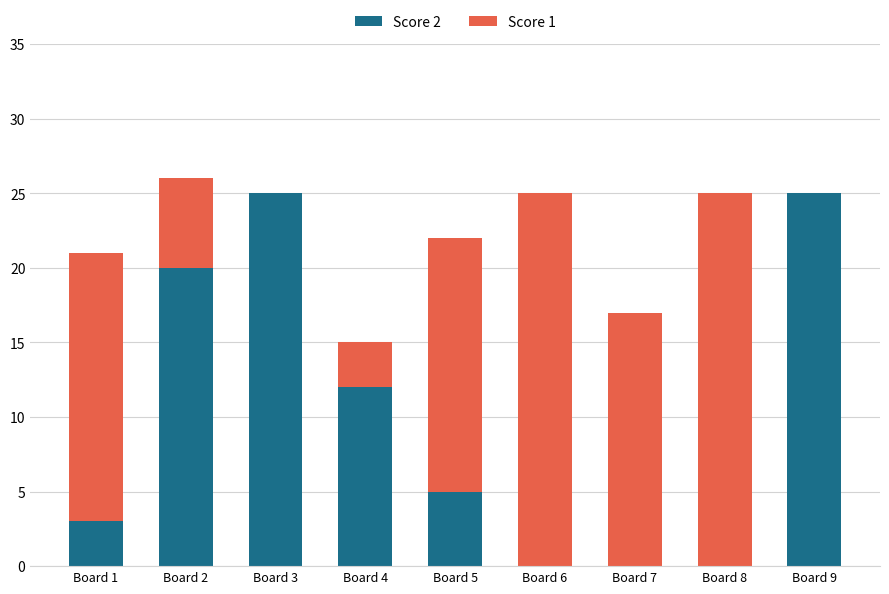

The Score 2 series shows 12 at Board 8. True or false?

False